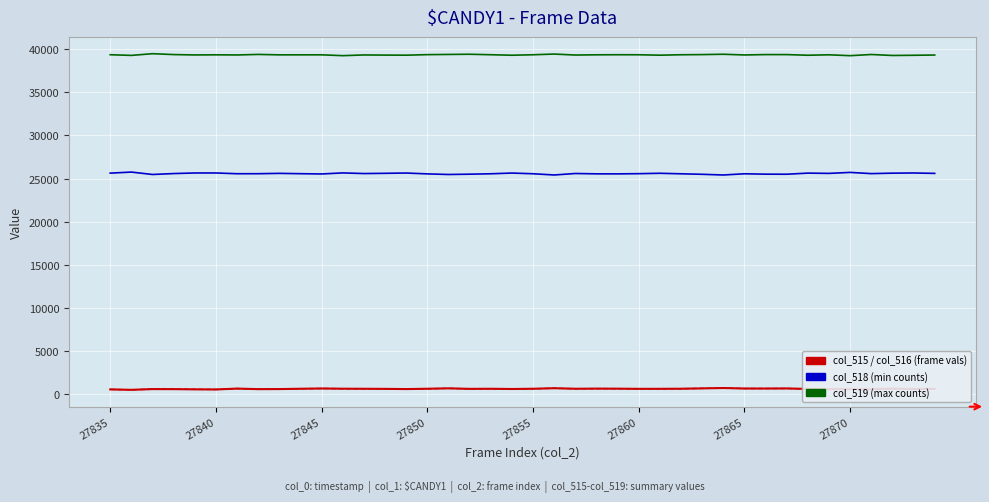

What is the greatest value displayed?

39475